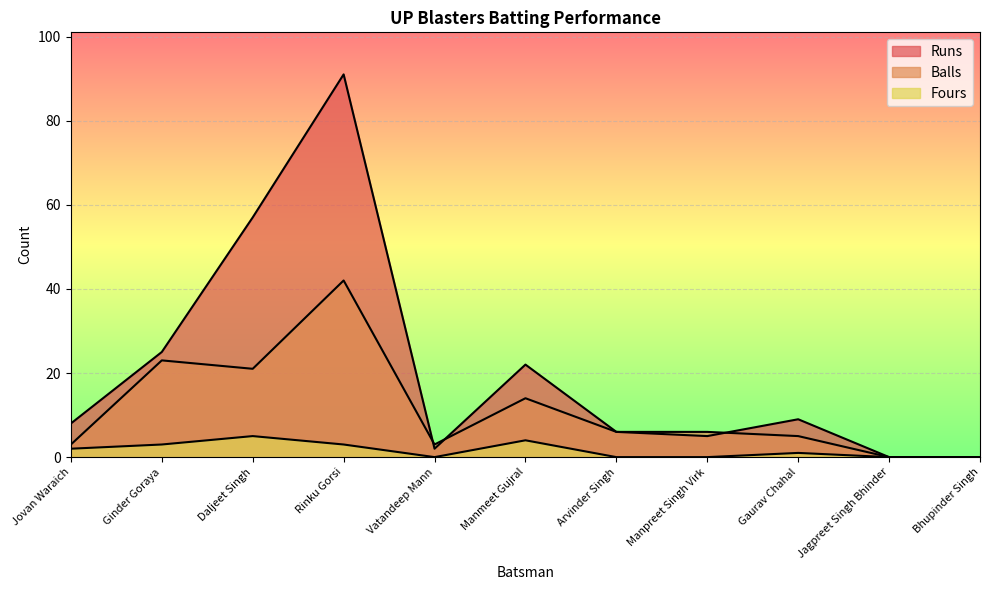

What is the label of the 4th point from the left?

Rinku Gorsi